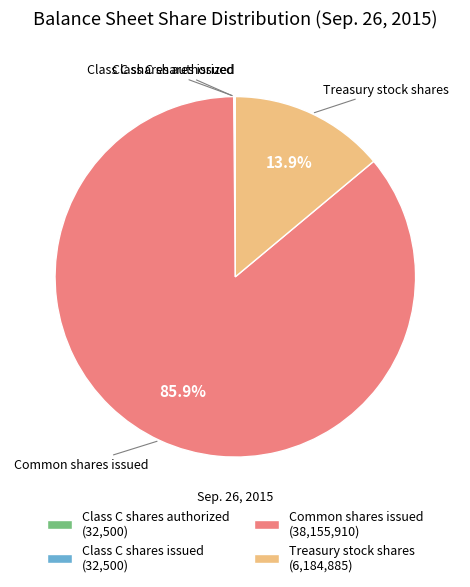

How much of the chart is everything except Treasury stock shares (6,184,885)?

86.1%